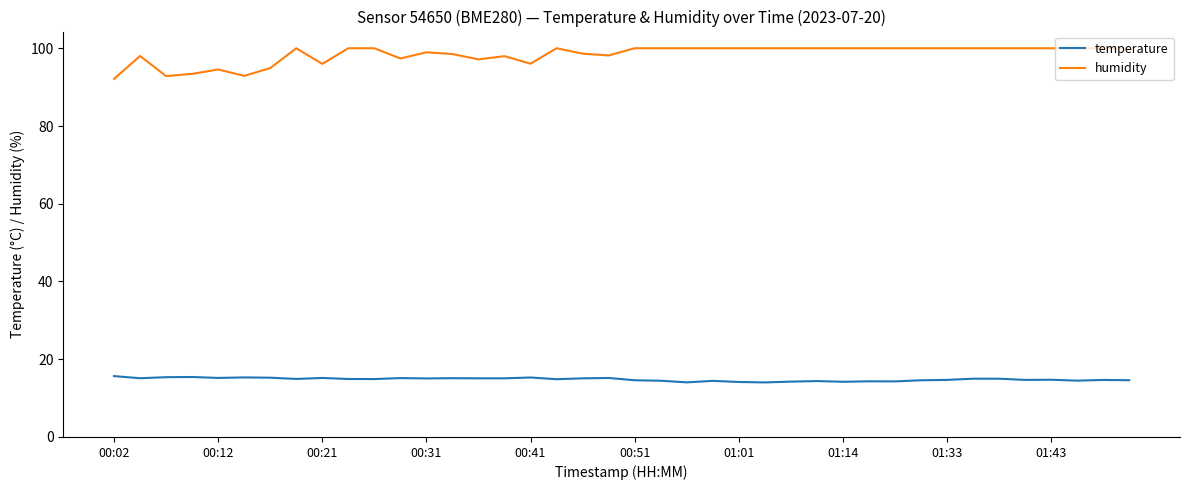

List the series in order of their peak value, lowest first.

temperature, humidity